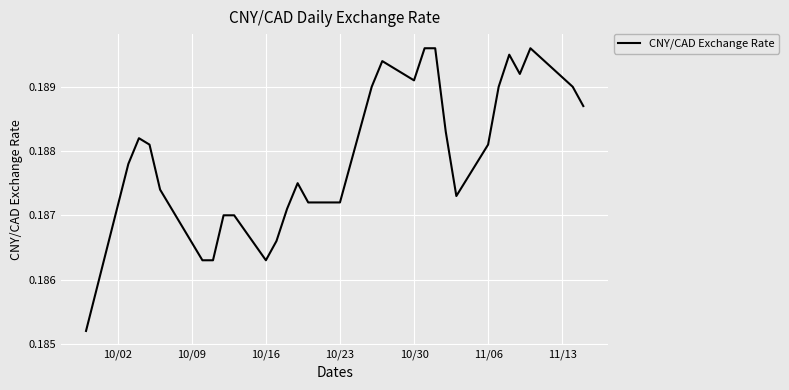

How many lines are shown in the chart?

1